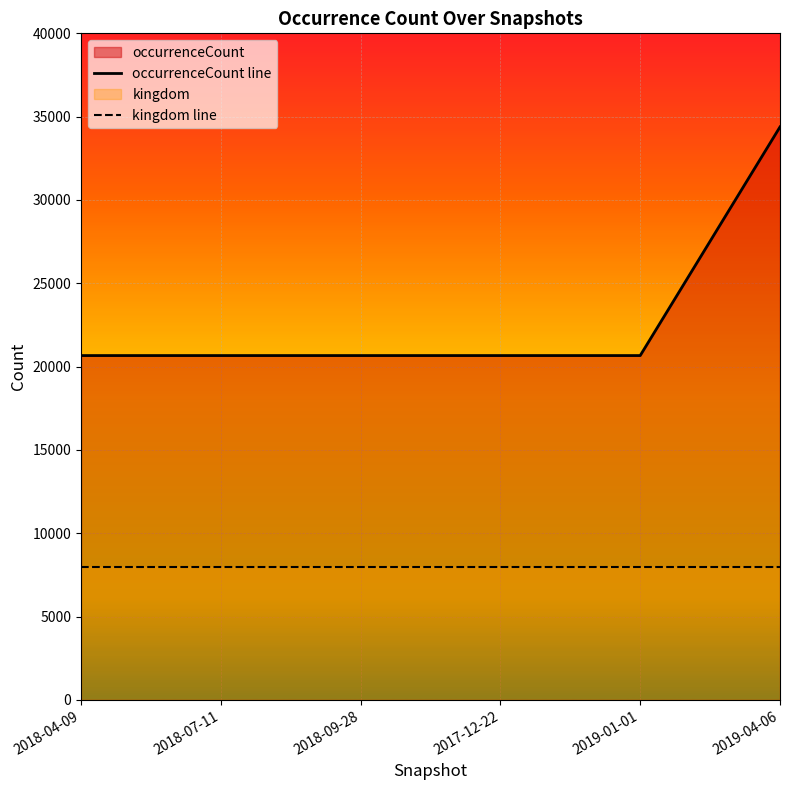

What is the approximate value of occurrenceCount line at 2018-07-11, to the nearest 10?

20660